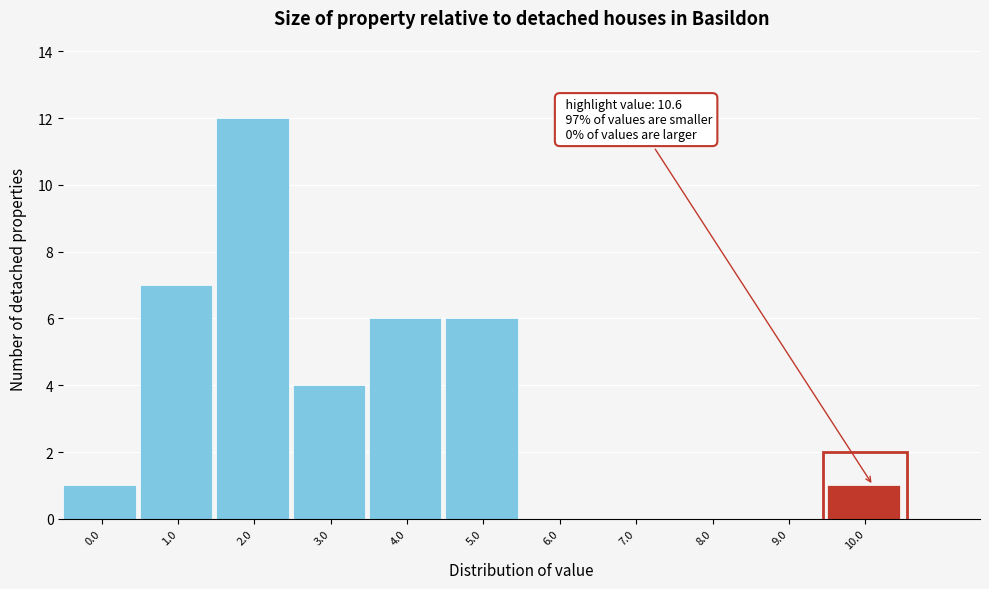

Reading left to right, extract all data points from this chart.

0.0=1	1.0=7	2.0=12	3.0=4	4.0=6	5.0=6	6.0=0	7.0=0	8.0=0	9.0=0	10.0=1